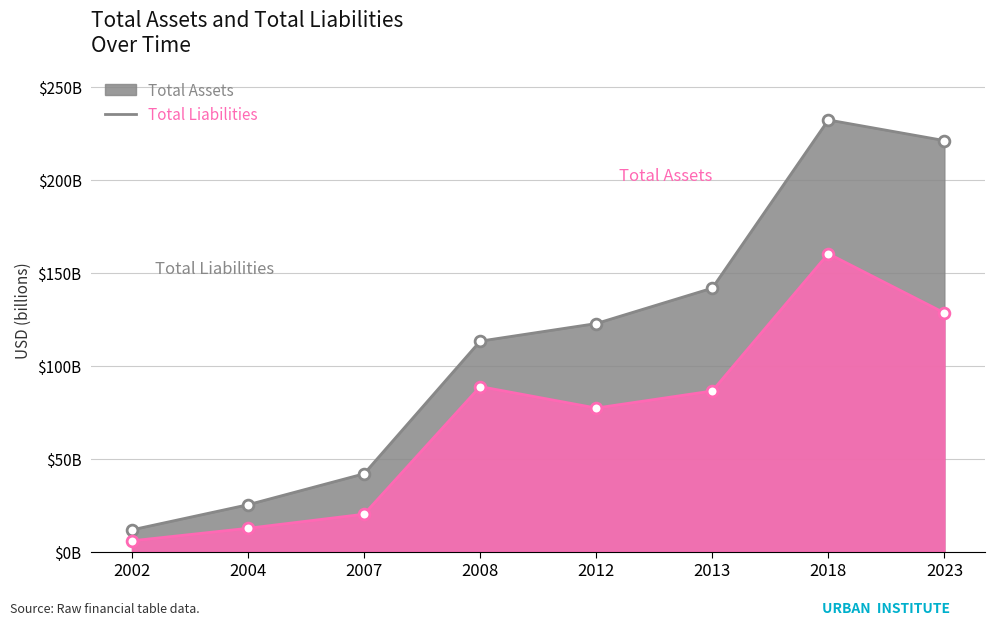

Which series has the largest Y range (max minus min)?

Total Assets